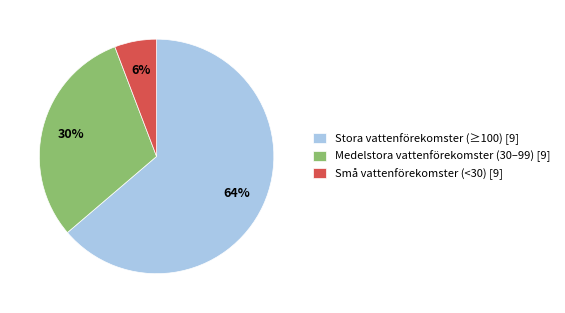

To the nearest percent, what percentage of the pie is Små vattenförekomster (<30) [9]?

6%